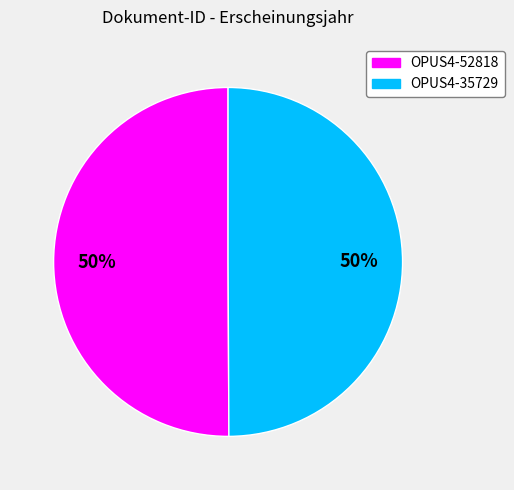

Is it true that OPUS4-52818 is 64% of the pie?

False